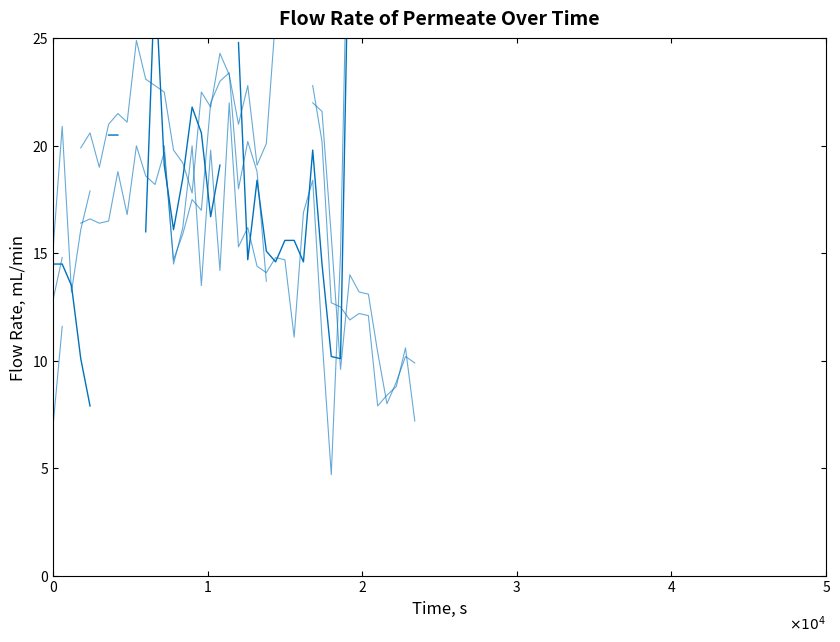

How many series are shown in this chart?

4